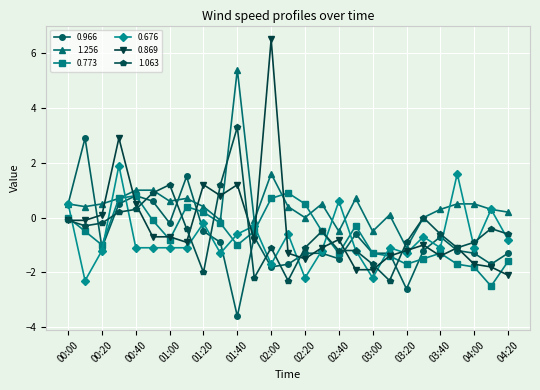

Which series has the largest total across all categories?

1.256